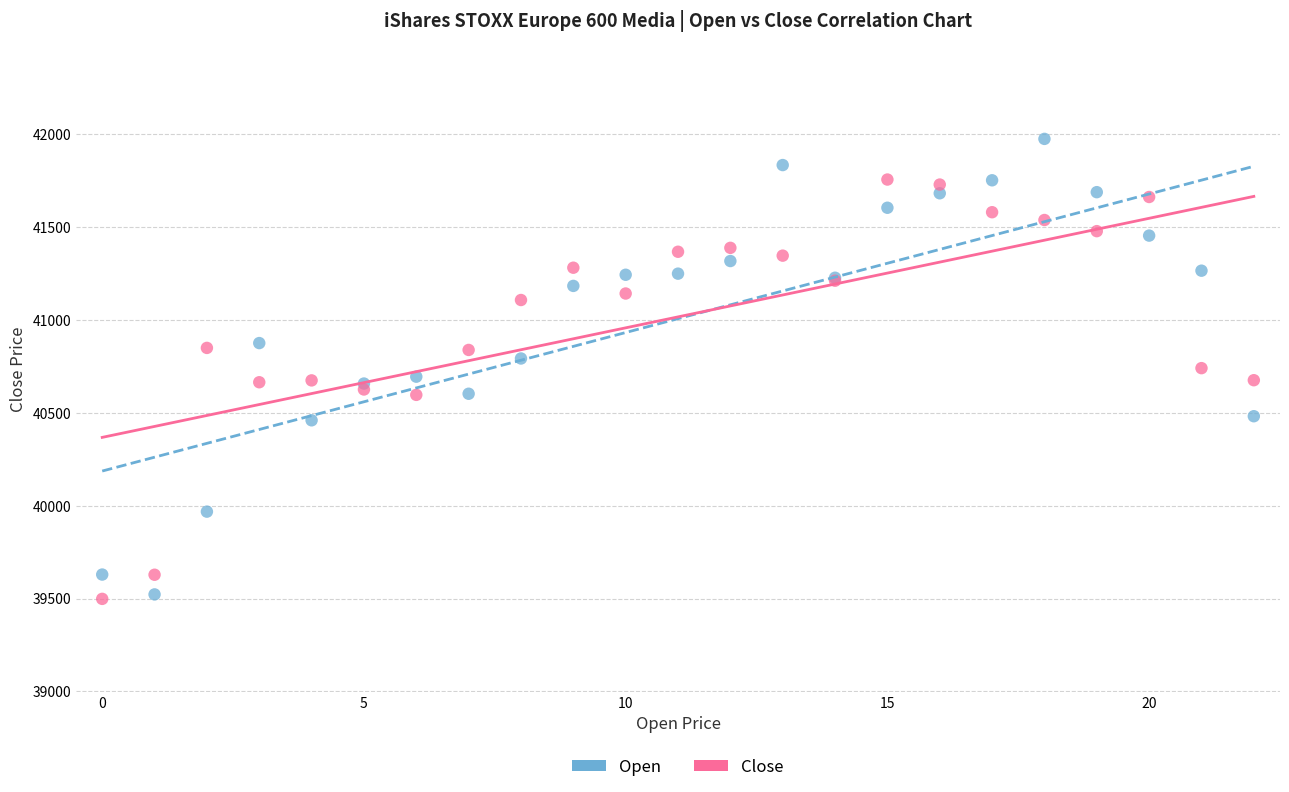

Which series contains the highest Y value?

Open